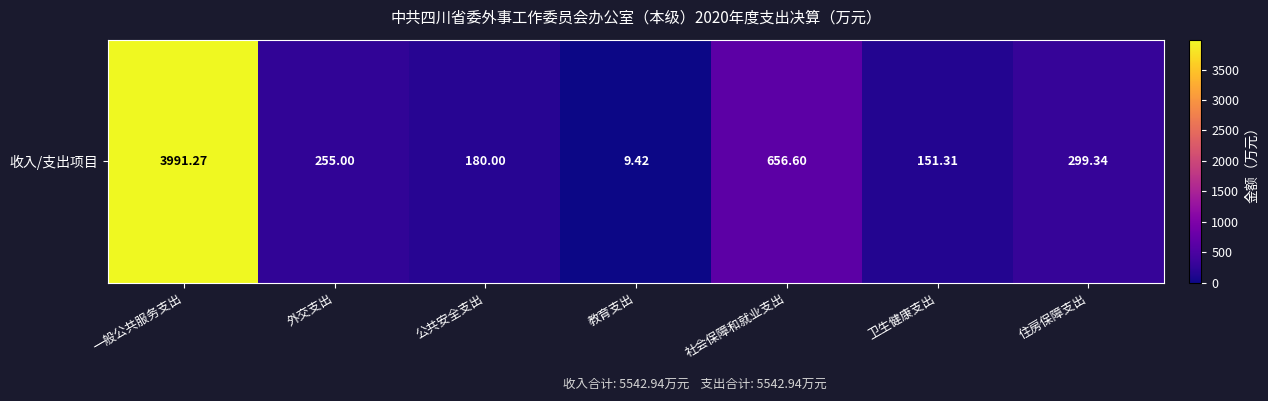

Between 一般公共服务支出 and 卫生健康支出, which is larger?

一般公共服务支出